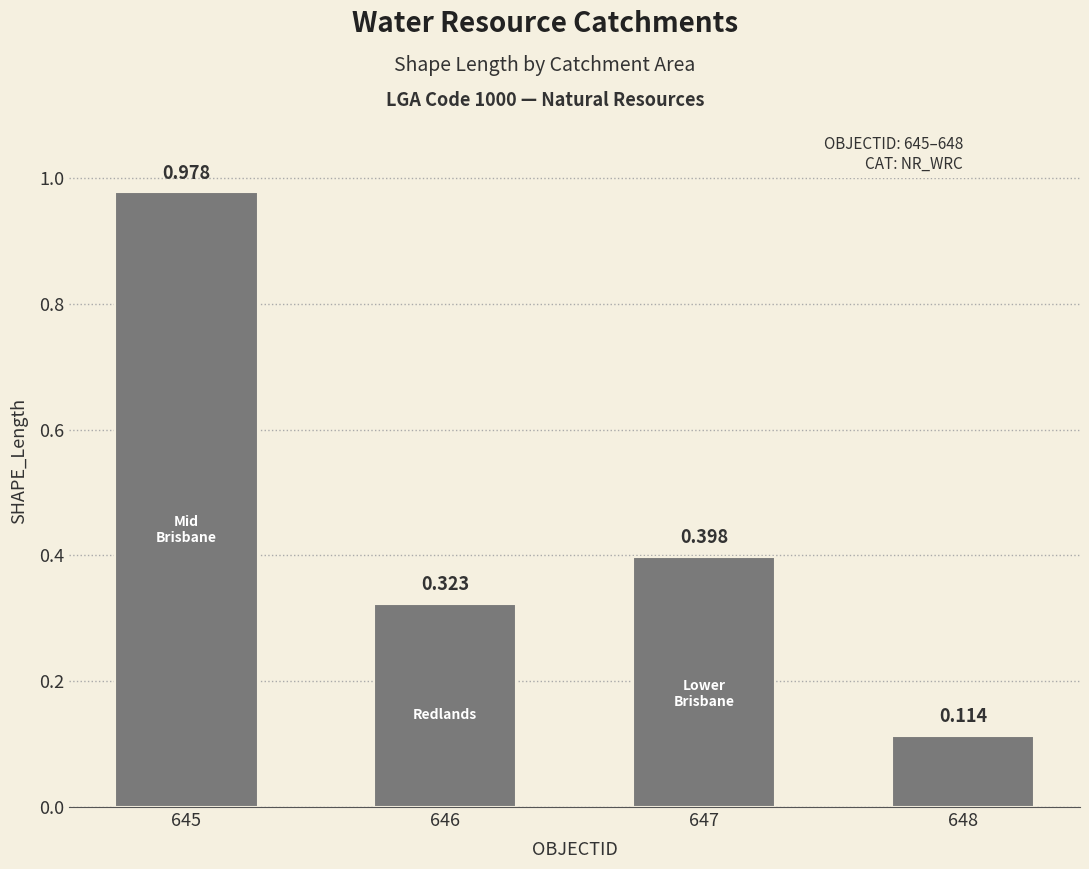

How many categories are shown in the chart?

4